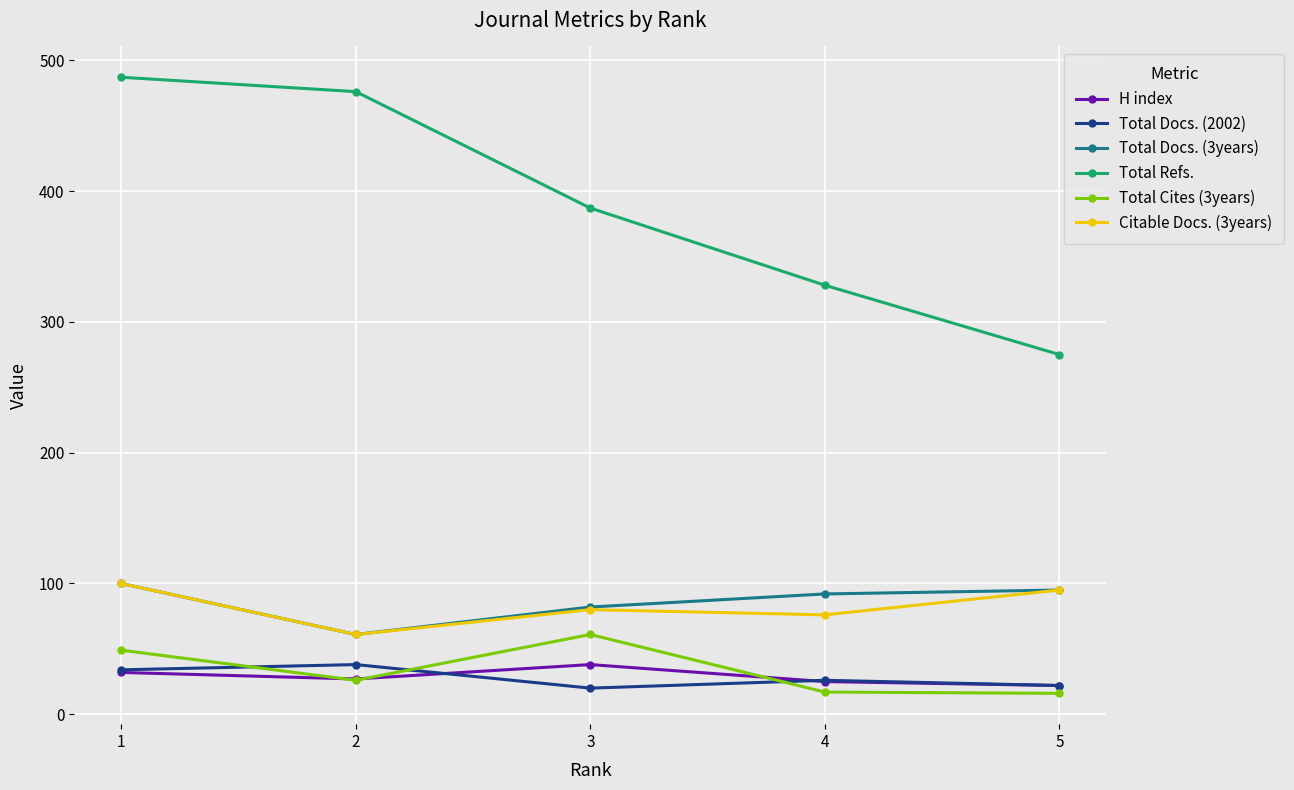

What is the sum of all Total Refs. values?

1953